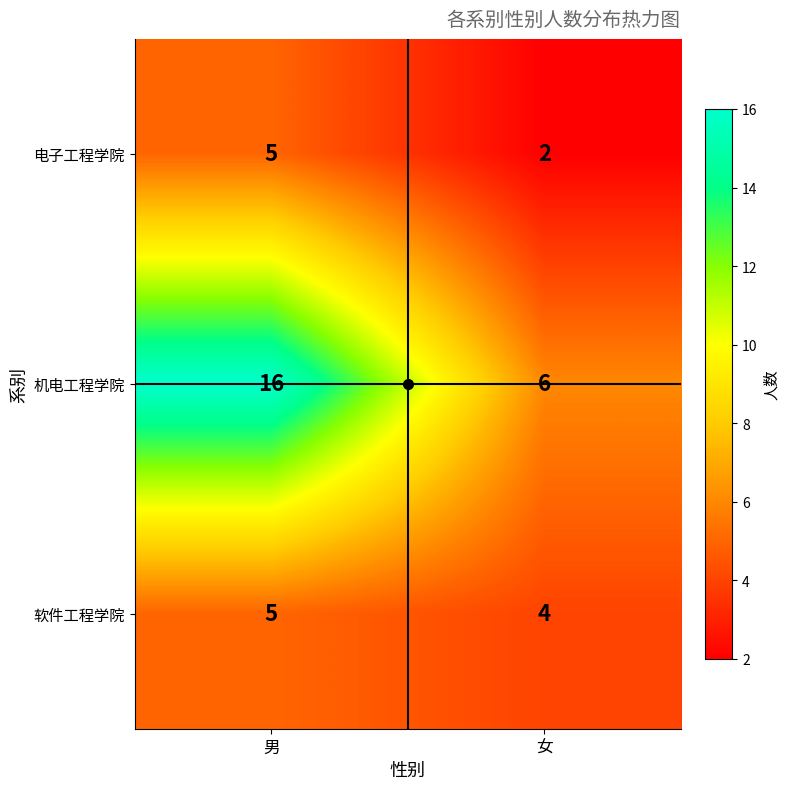

At how many categories does at least one series exceed 12?

1